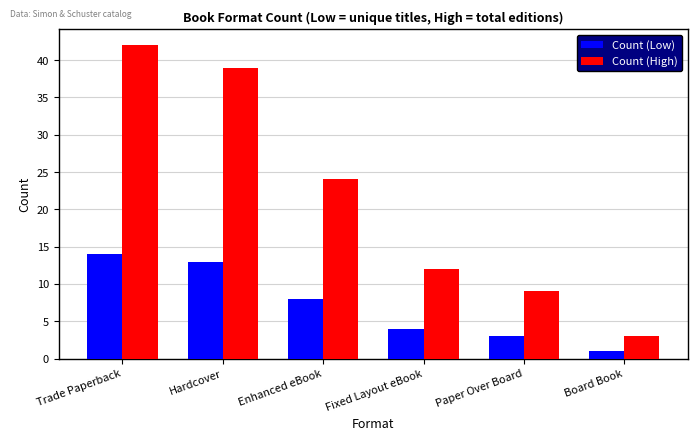

Reading left to right, extract all data points from this chart.

Count (Low): 14	13	8	4	3	1
Count (High): 42	39	24	12	9	3